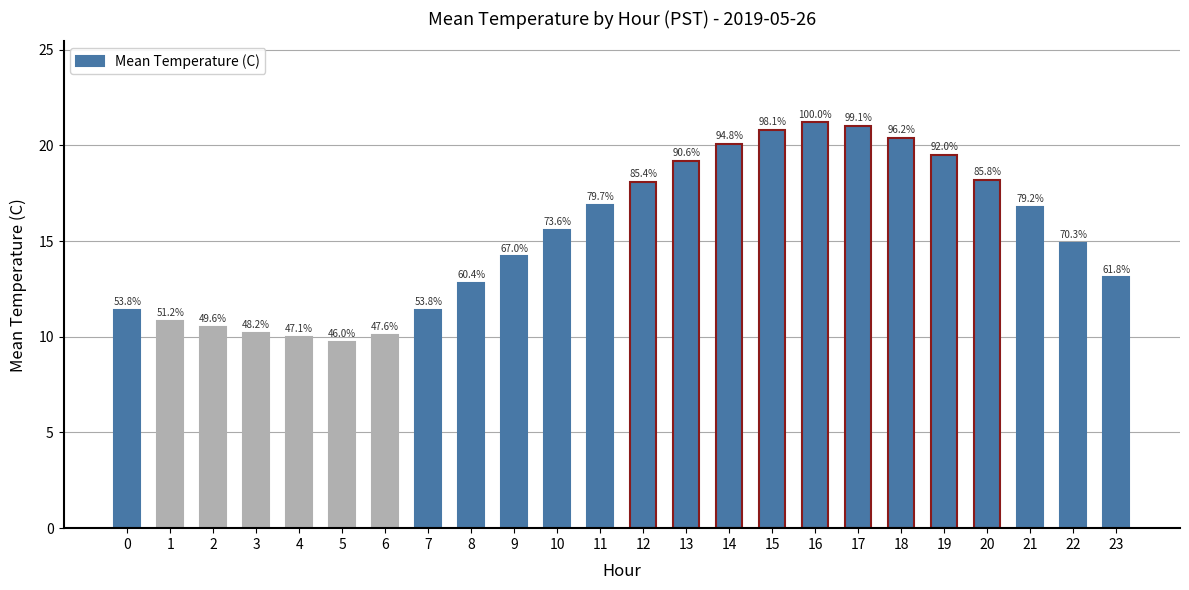

List the labels in order of value, largest first.

16, 17, 15, 18, 14, 19, 13, 20, 12, 11, 21, 10, 22, 9, 23, 8, 0, 7, 1, 2, 3, 6, 4, 5